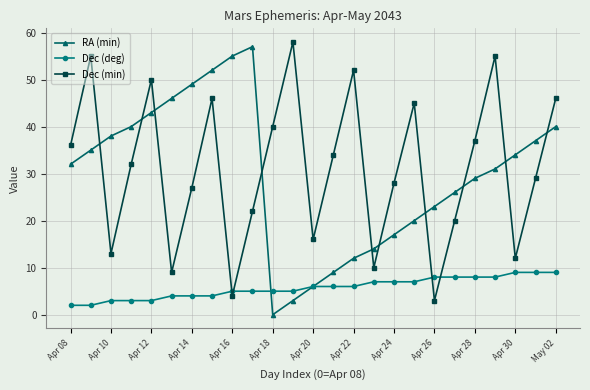

What is the maximum value for Dec (deg)?

9